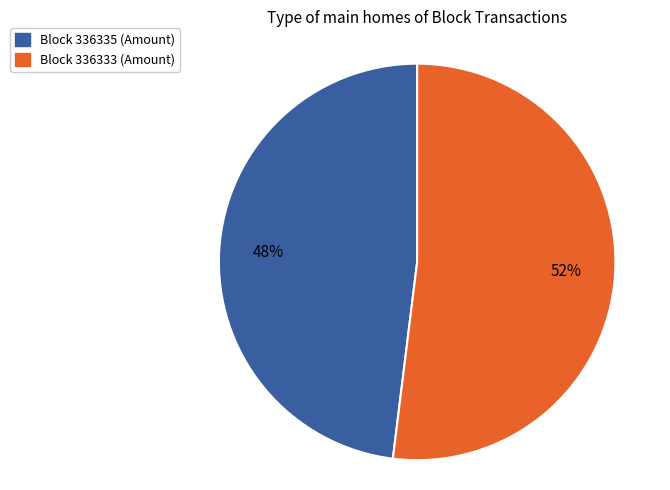

Is there any slice that represents more than half of the pie?

Yes